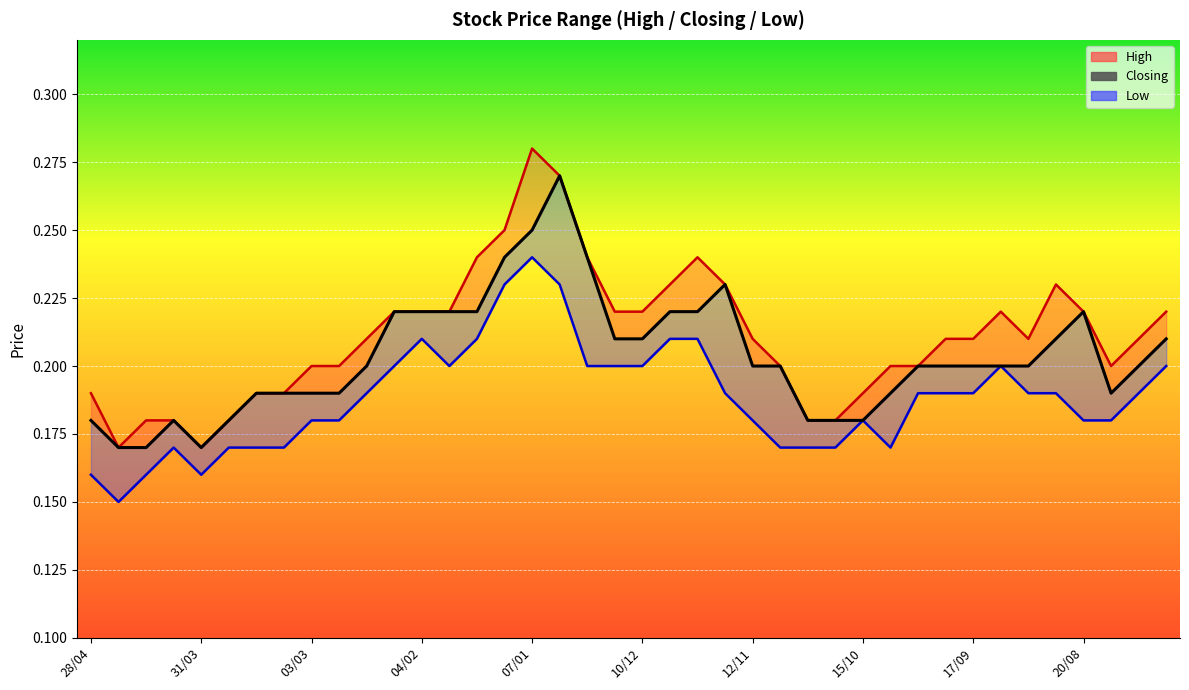

What is the label of the 28th point from the right?

04/02